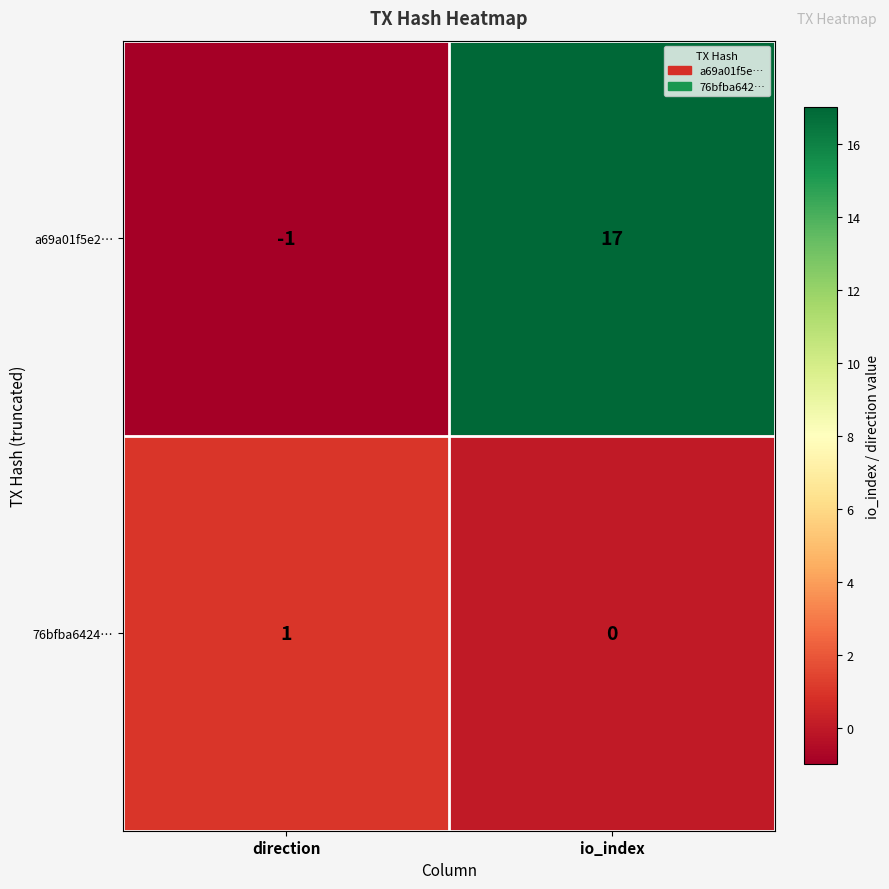

What is the difference between the highest and lowest values at io_index?

17